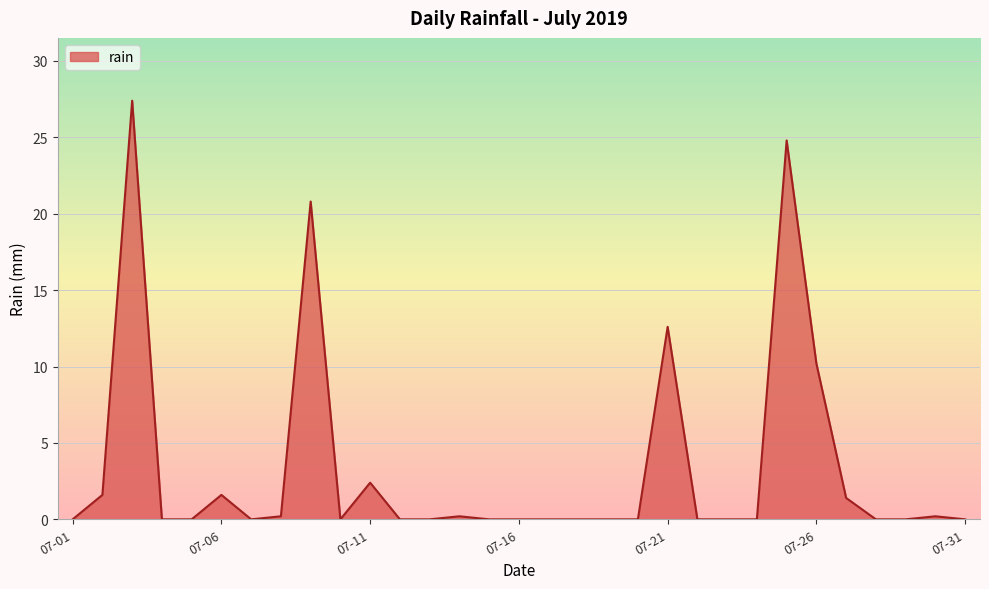

What is the difference between the maximum and minimum values?

27.4